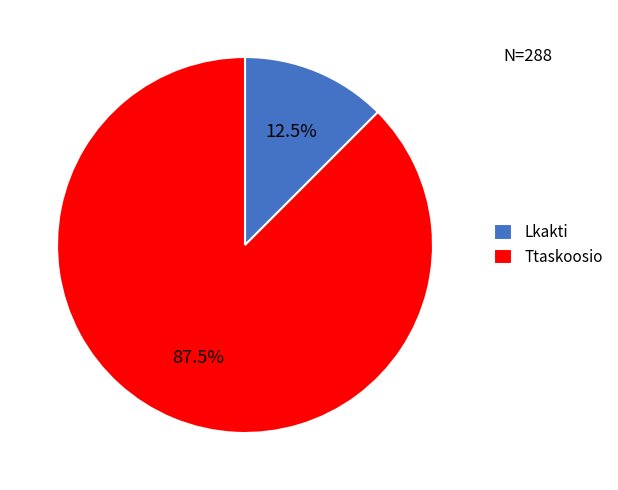

What percentage do Lkakti and Ttaskoosio together represent?

100.0%